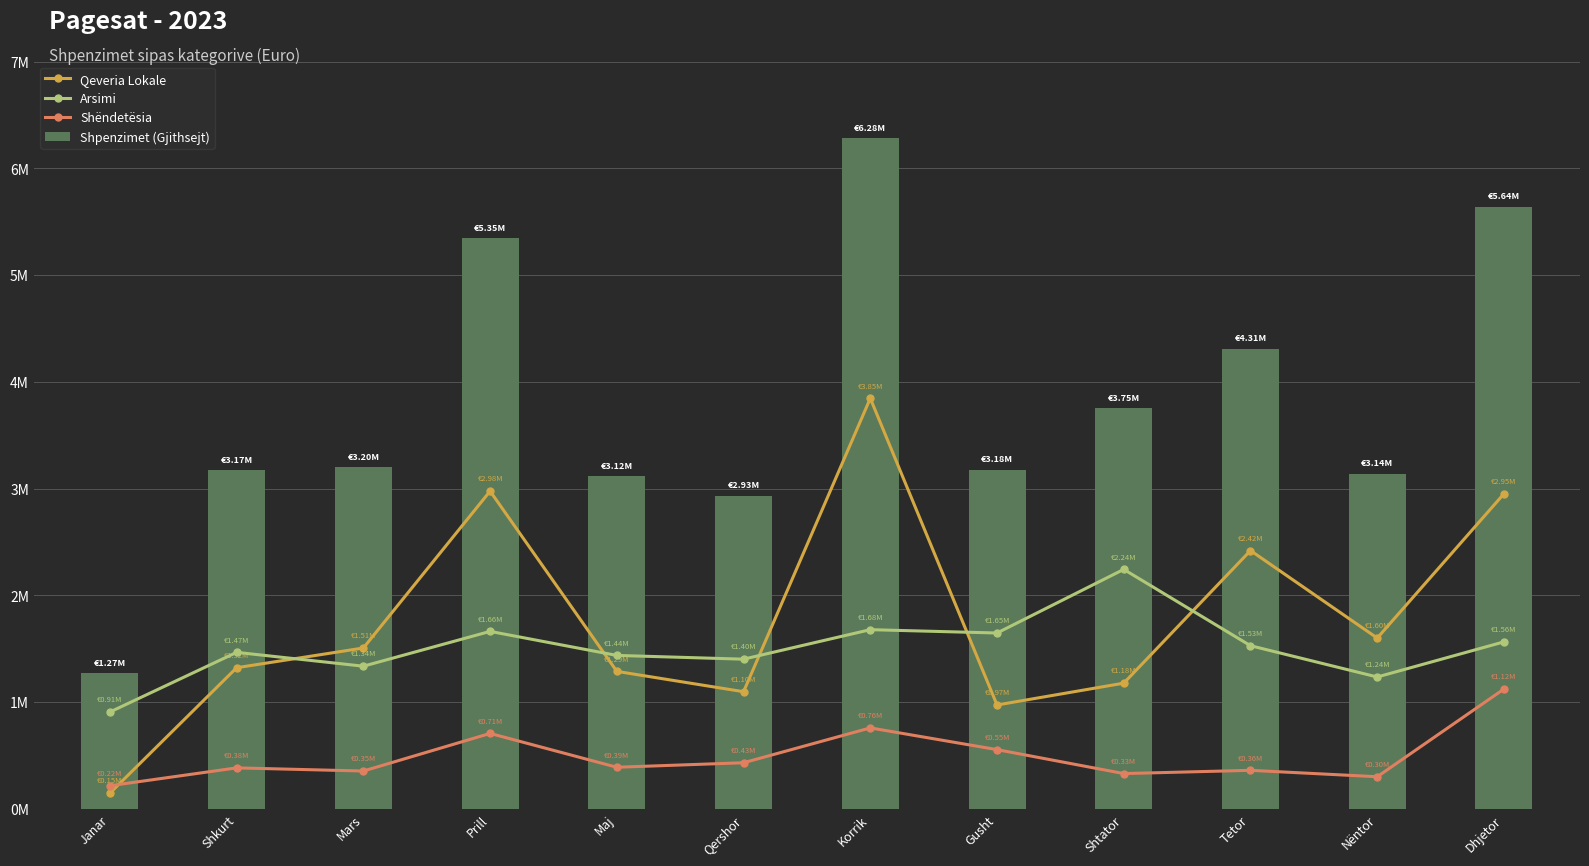

What is the maximum value shown in the chart?

6282527.0